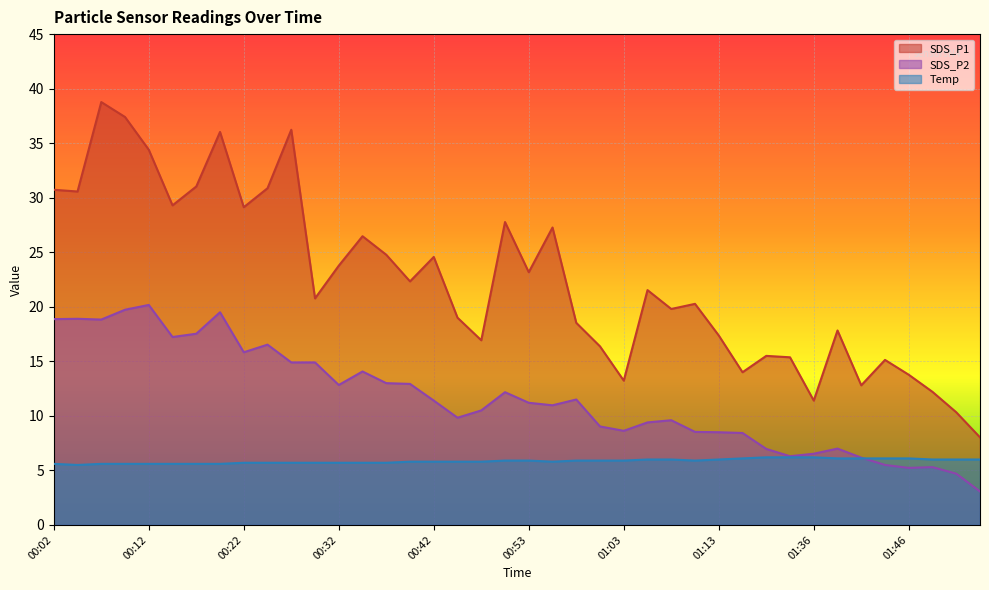

What is the average value of the Temp series?

5.9